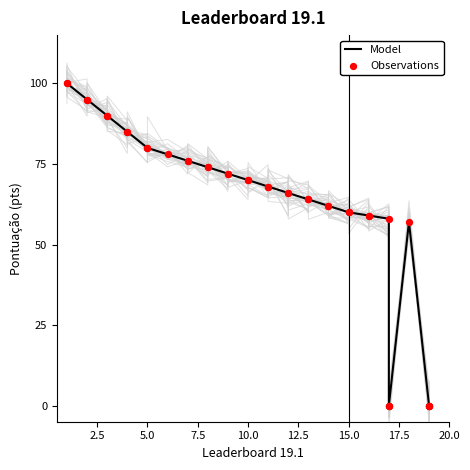

Which series has the widest spread of Y values?

Model